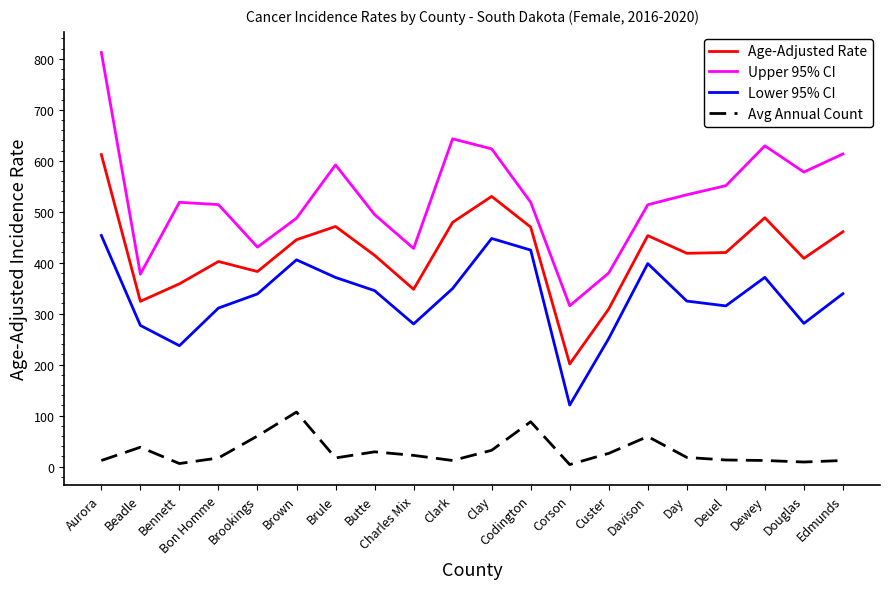

Is the value of Upper 95% CI at Bon Homme greater than the value of Avg Annual Count at Douglas?

Yes